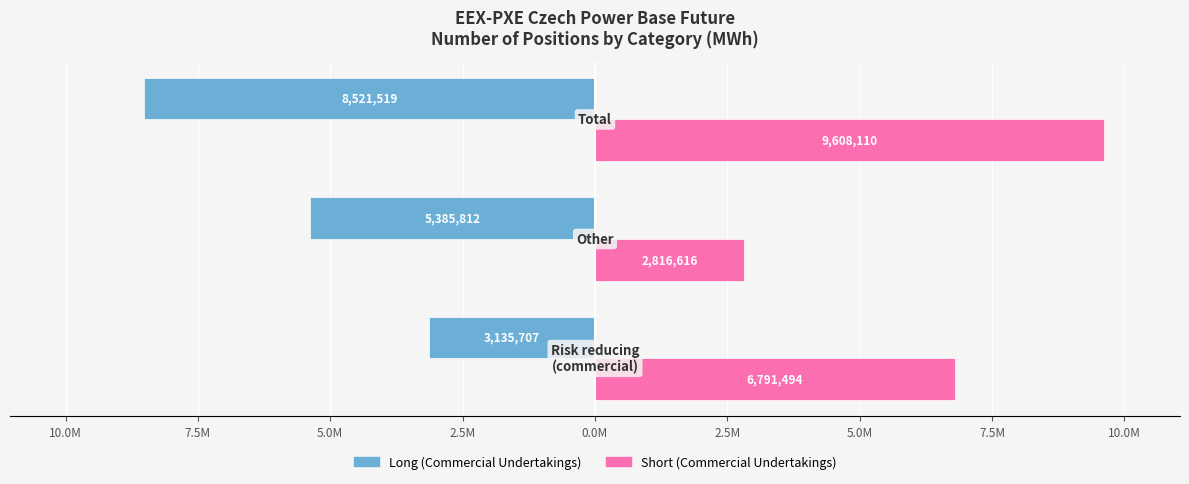

What are all the series names shown in the legend?

Long (Commercial Undertakings), Short (Commercial Undertakings)